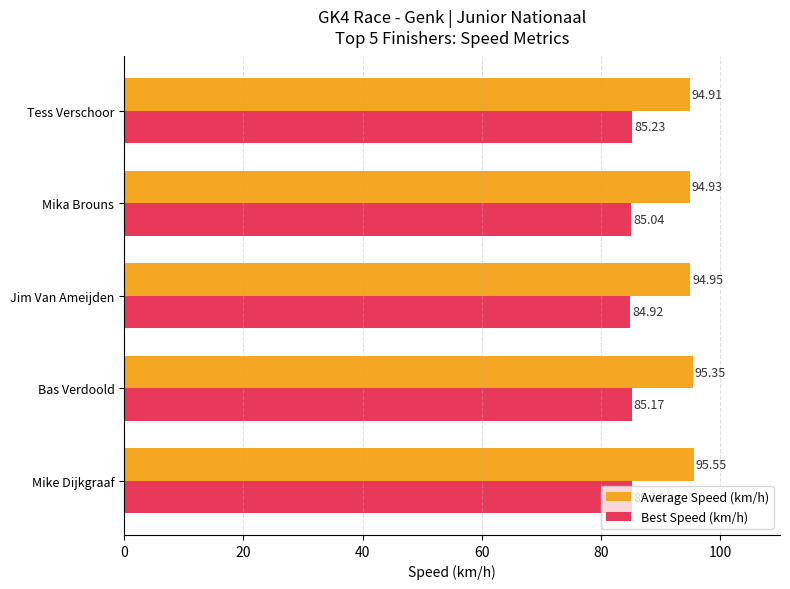

Which label corresponds to the smallest value in the chart?

Jim Van Ameijden